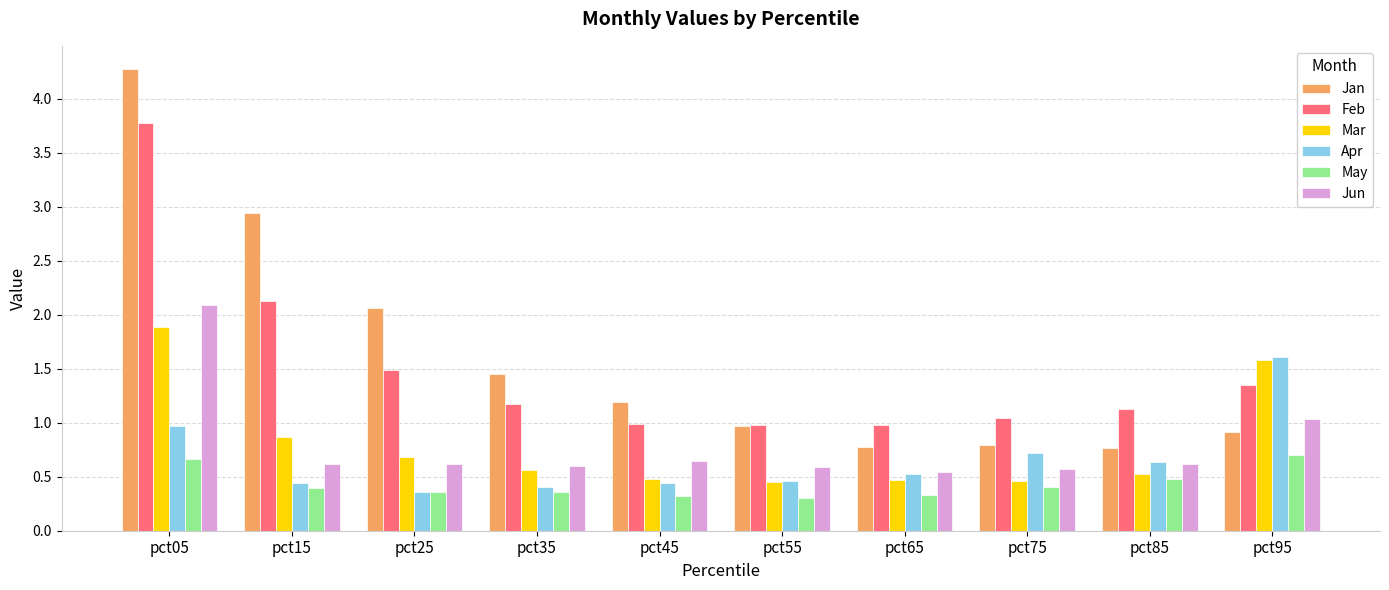

At which label does Jun reach its peak?

pct05